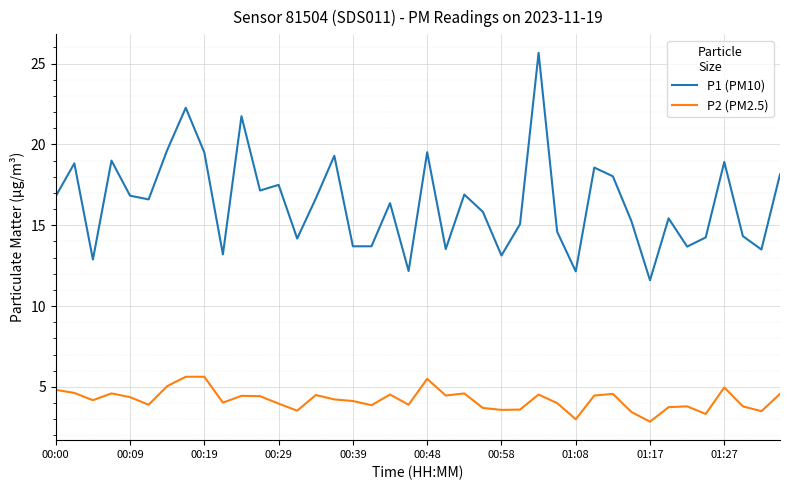

List the series in order of their overall mean, lowest first.

P2 (PM2.5), P1 (PM10)